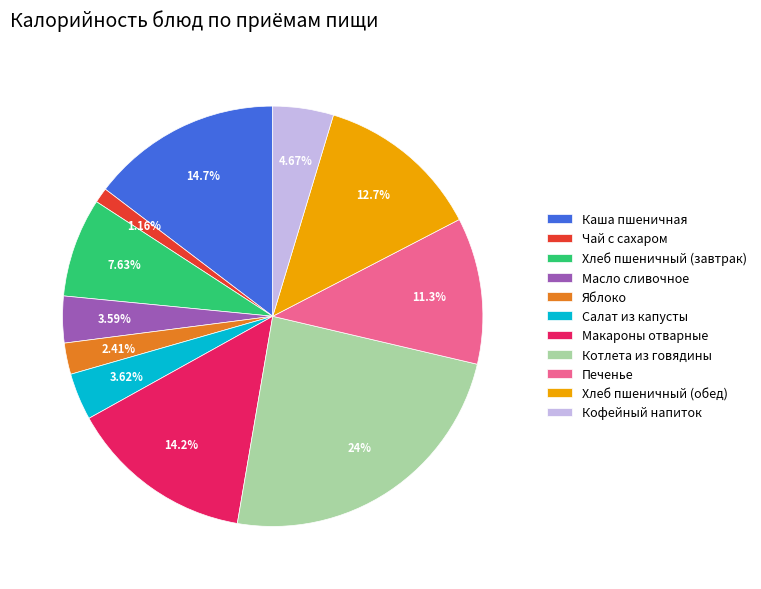

Between Печенье and Каша пшеничная, which is larger?

Каша пшеничная